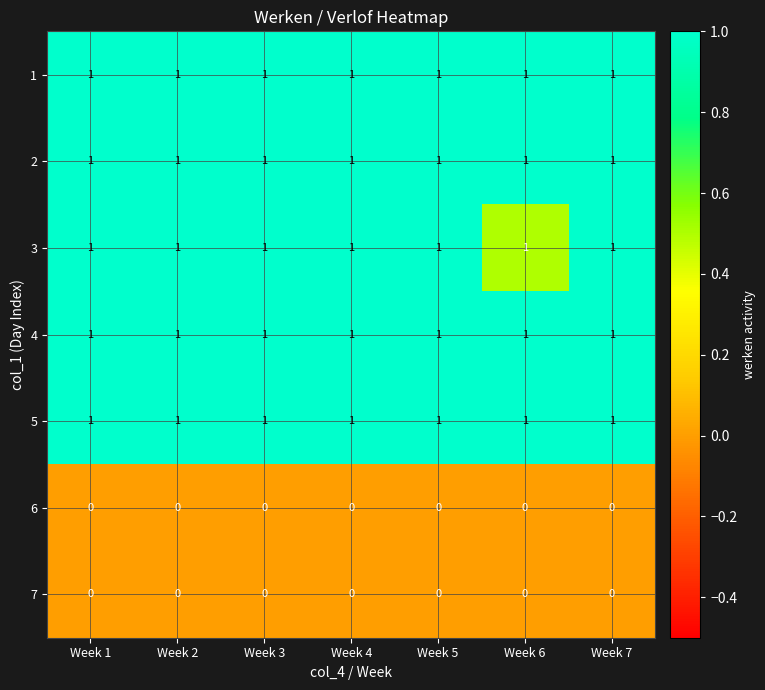

At how many categories does at least one series exceed 0?

7